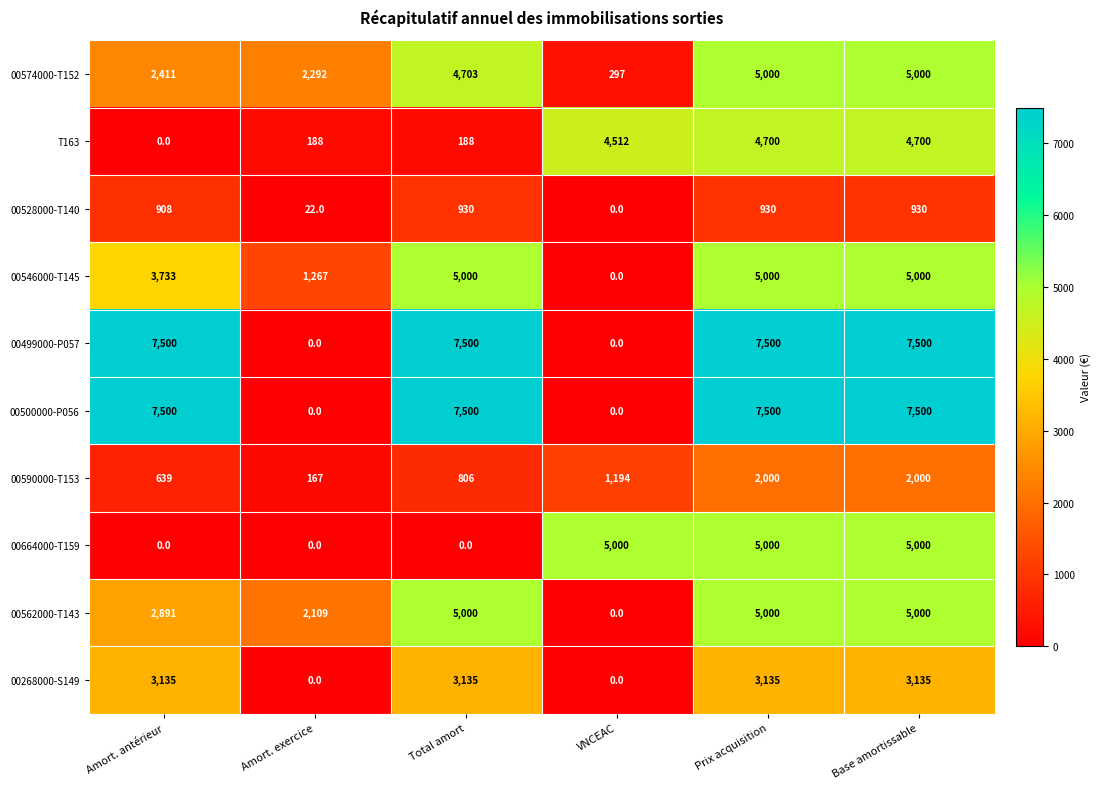

At how many categories does at least one series exceed 491?

6